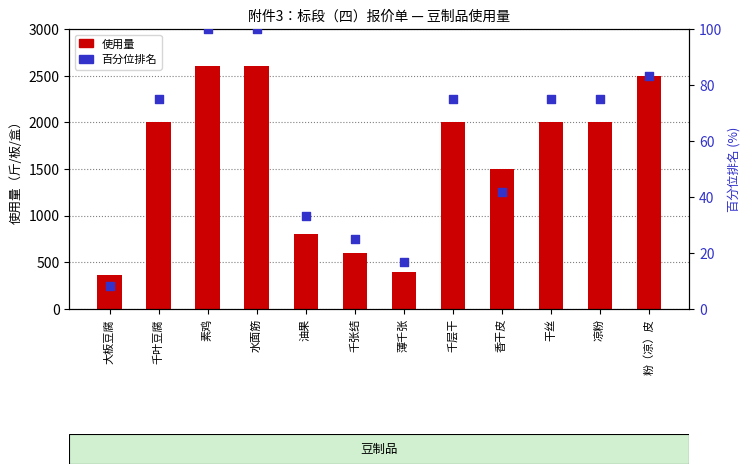

What is the total value across all series at 千层干?

2075.0